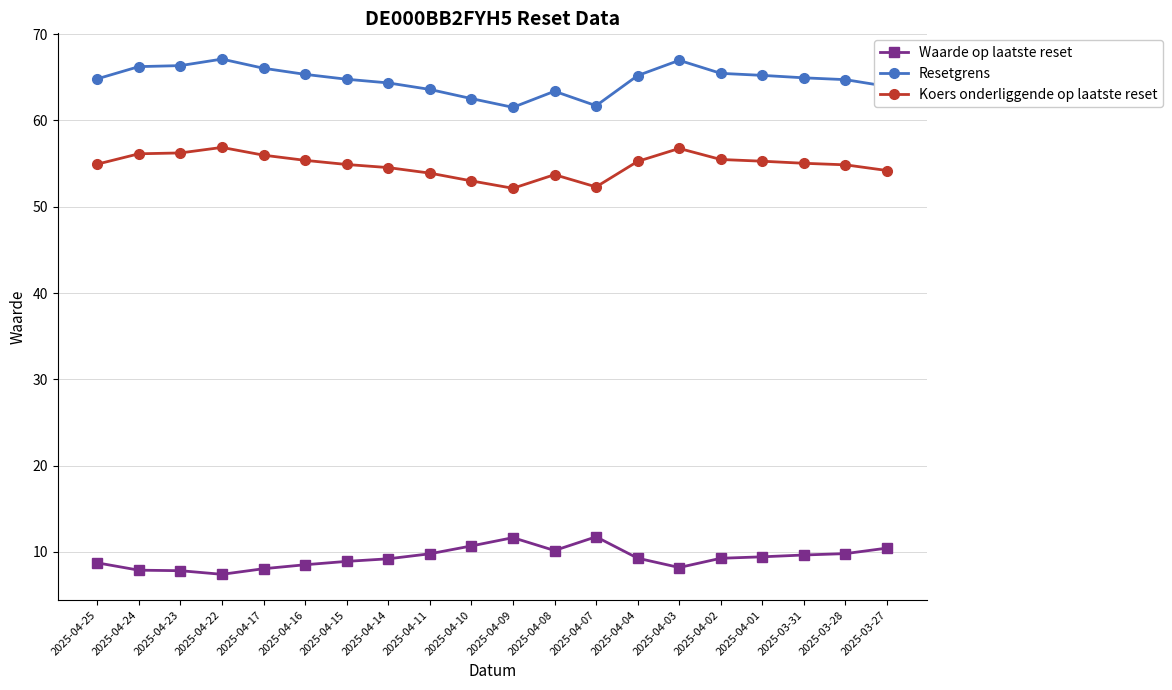

What is the difference between the maximum and minimum values in the Koers onderliggende op laatste reset series?

4.7